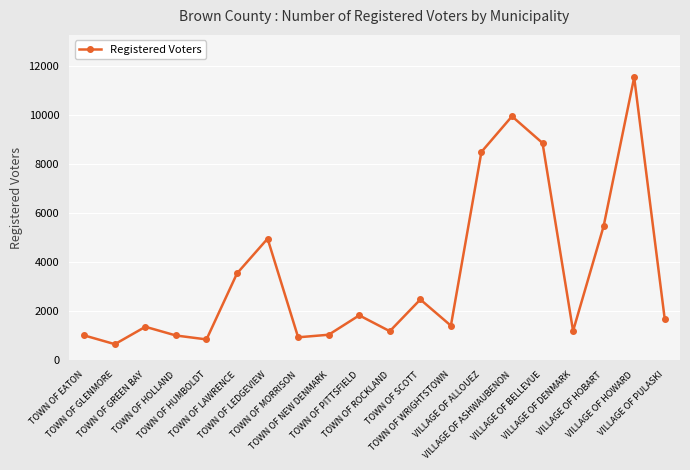

What is the label of the 3rd point from the right?

VILLAGE OF HOBART